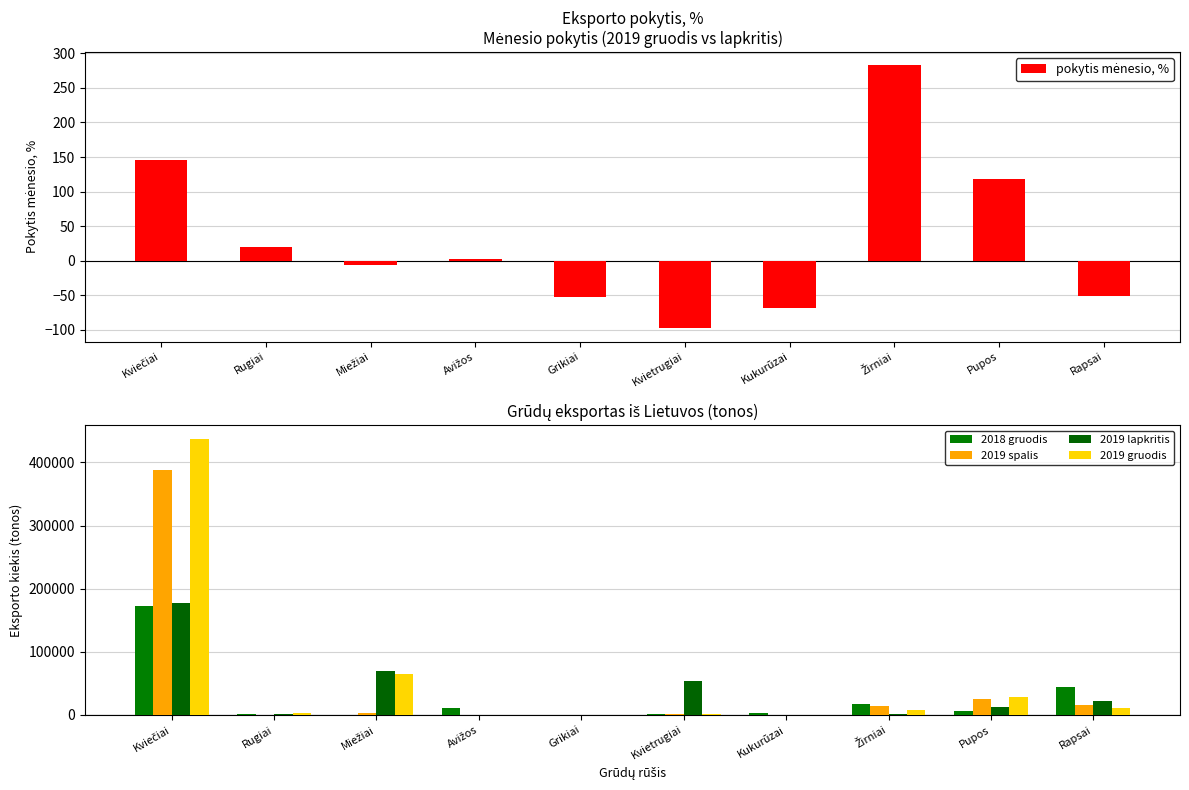

Read the 2019 lapkritis value at Pupos.

13055.6